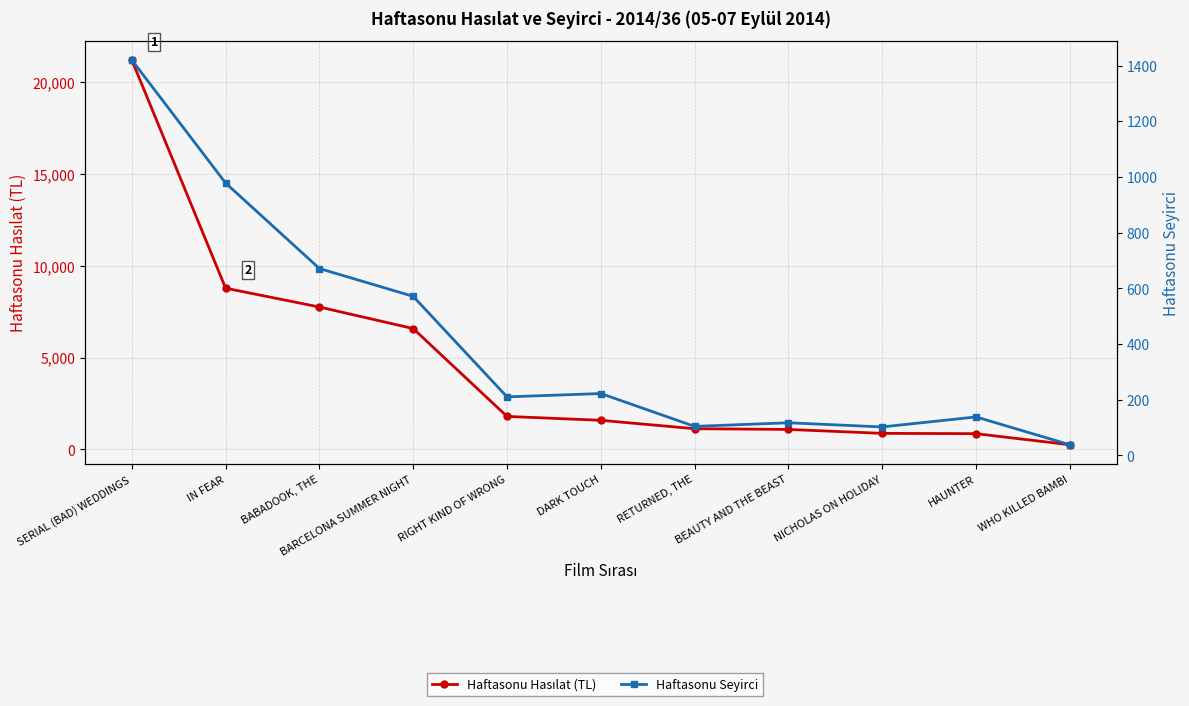

At which label does Haftasonu Hasılat (TL) reach its minimum?

WHO KILLED BAMBI